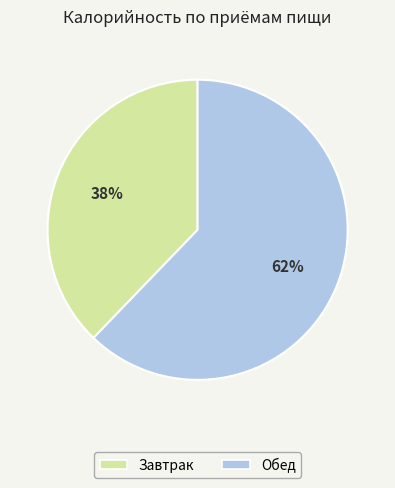

True or false: Обед accounts for 54% of the total.

False